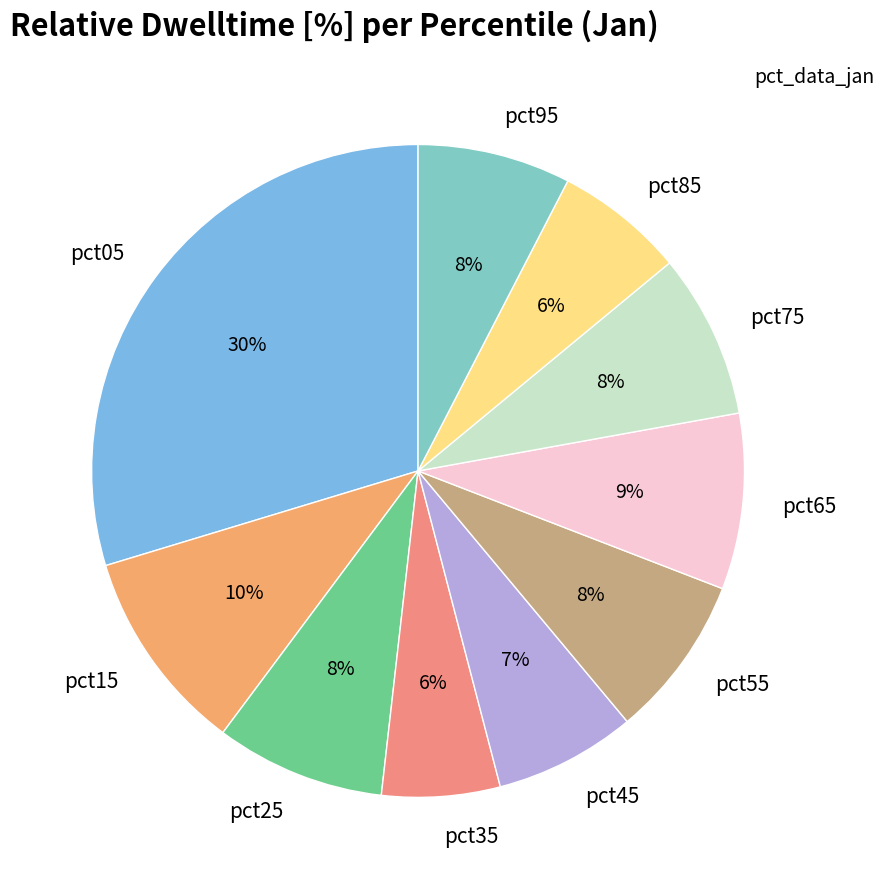

How many slices are in this pie chart?

10